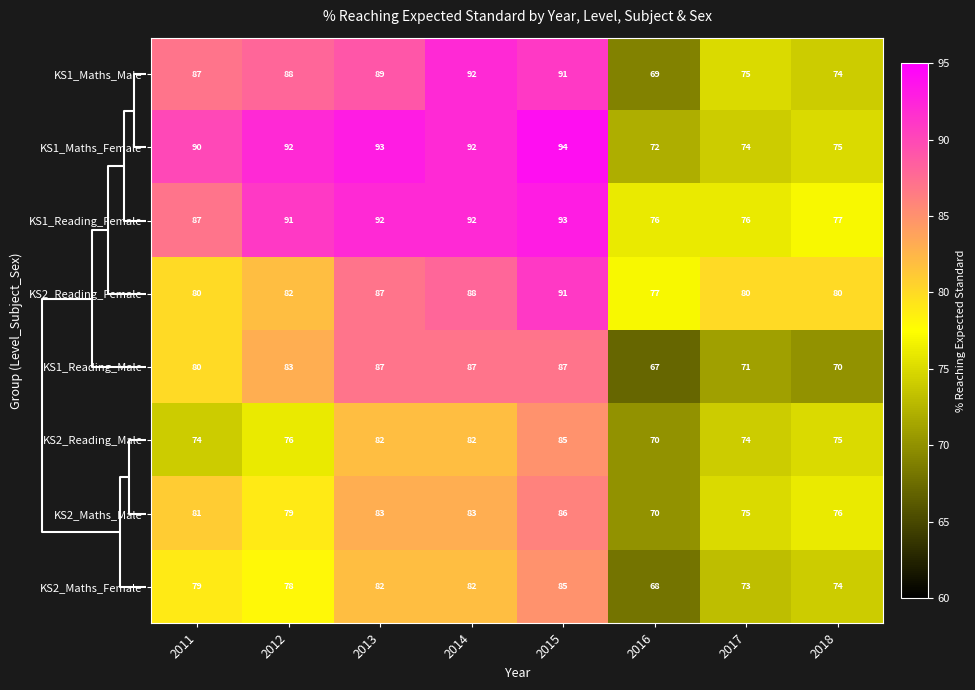

Count the number of categories in the chart.

8